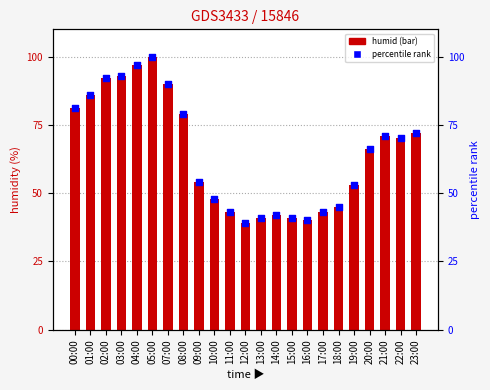

What is the total value across all series at 02:00?

184